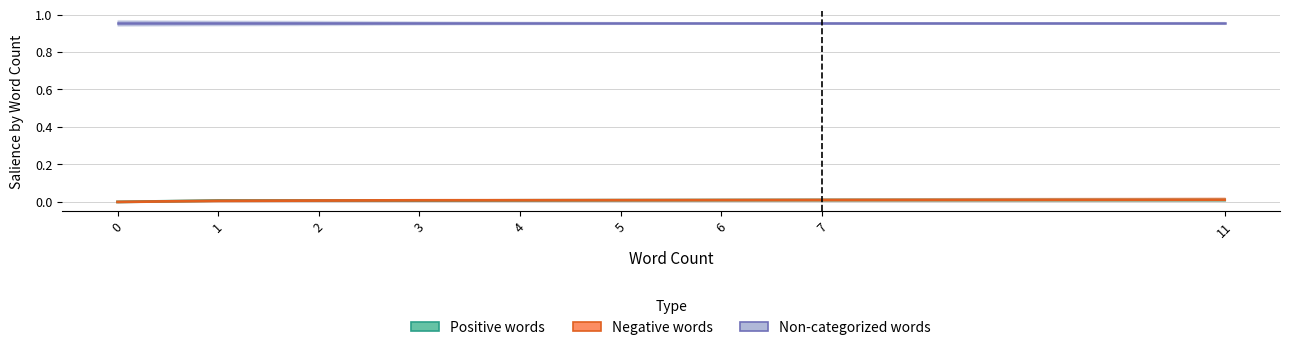

Reading left to right, list all the values displayed in this chart.

Non-categorized: 0=1.0	1=1.0	2=1.0	3=1.0	4=1.0	5=1.0	6=1.0	7=1.0	11=1.0
Positive words: 0=0.0	1=0.0	2=0.0	3=0.0	4=0.0	5=0.0	6=0.0	7=0.0	11=0.0
Negative words: 0=0.0	1=0.0	2=0.0	3=0.0	4=0.0	5=0.0	6=0.0	7=0.0	11=0.0